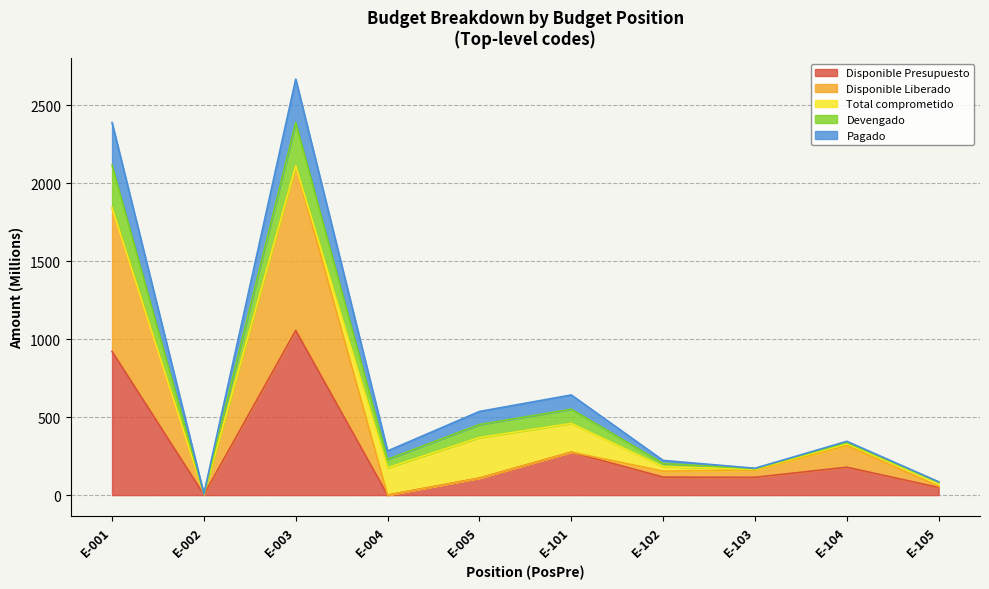

Is it true that Disponible Presupuesto equals 114.0 at E-103?

True